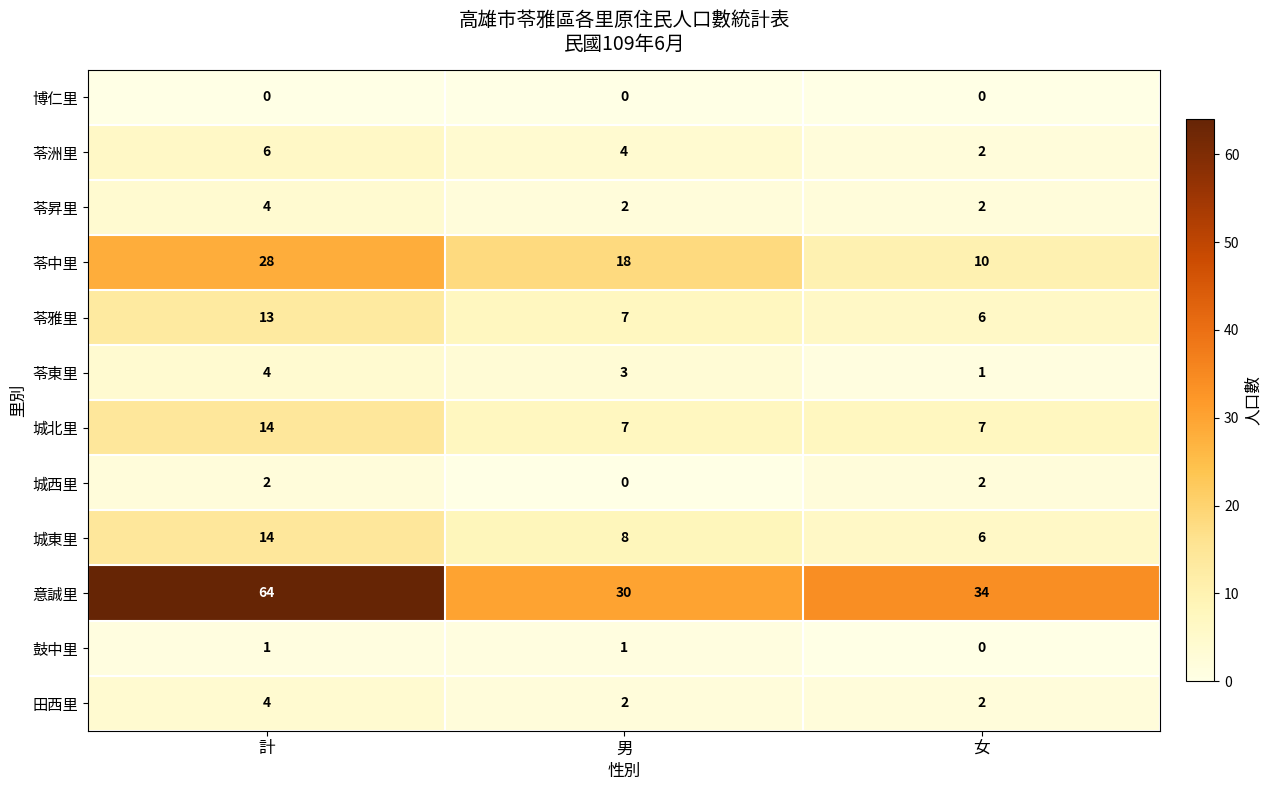

Which series changed the most between 計 and 女?

意誠里